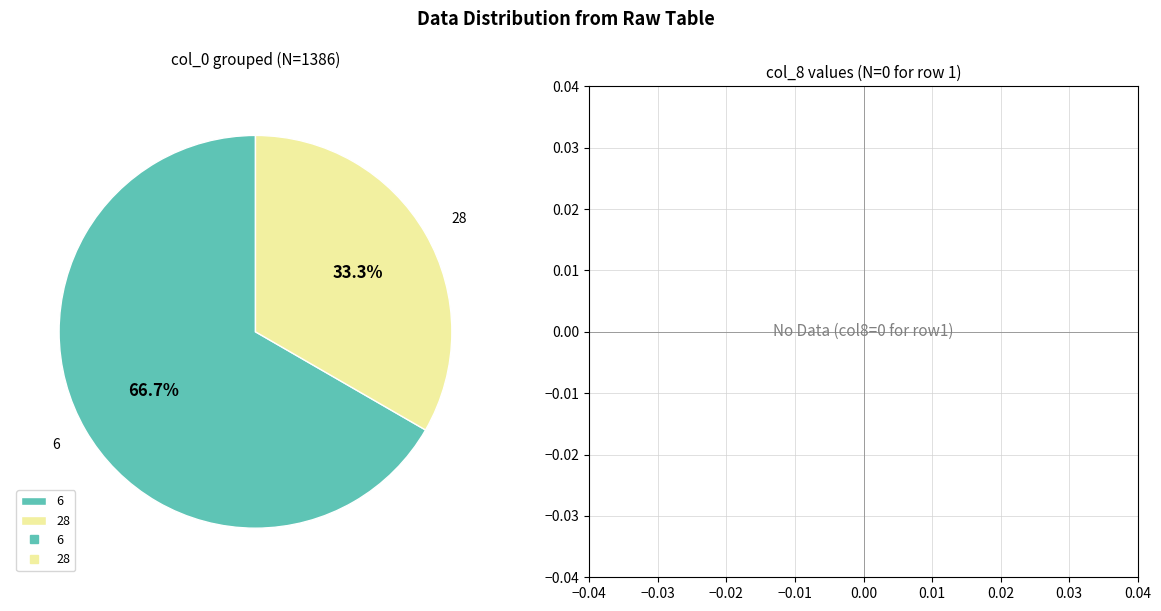

Approximately how many times larger is the value at 6 compared to 28?

2.0